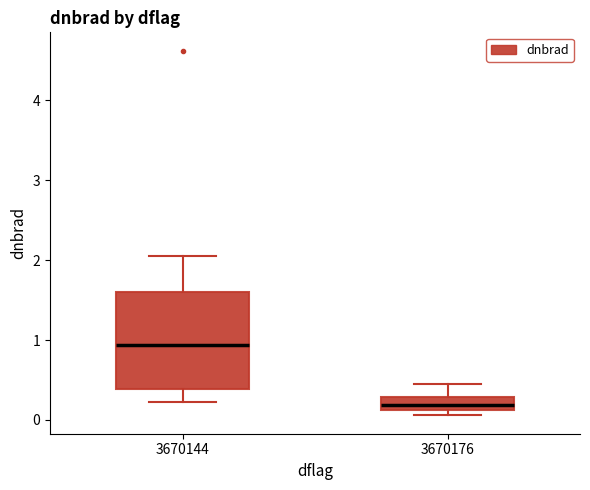

Where does the upper whisker of the box at x = 3670144 end on the y-axis? The values are not printed on the chart, so give them approximately, as read against the axis.

2.1